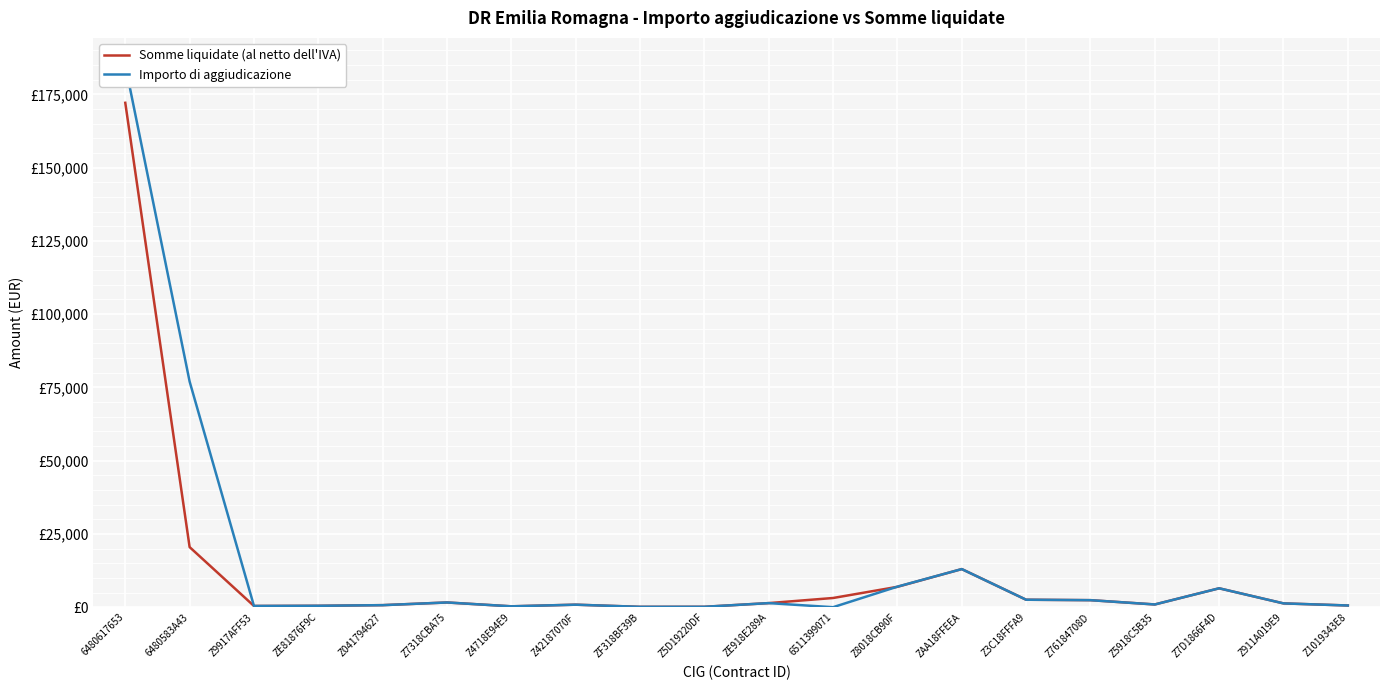

What is the label of the 16th point from the right?

Z041794627